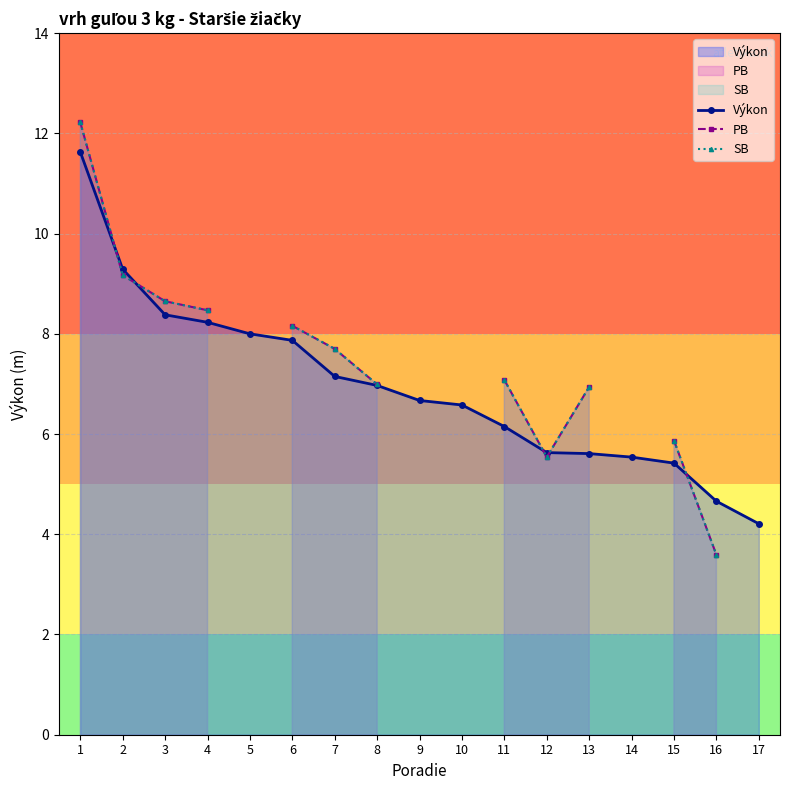

Is the value of SB at 10 greater than the value of PB at 5?

No